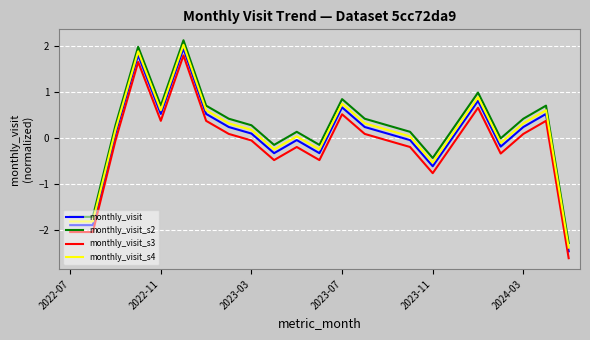

What is the lowest value of the monthly_visit_s4 series?

-2.4